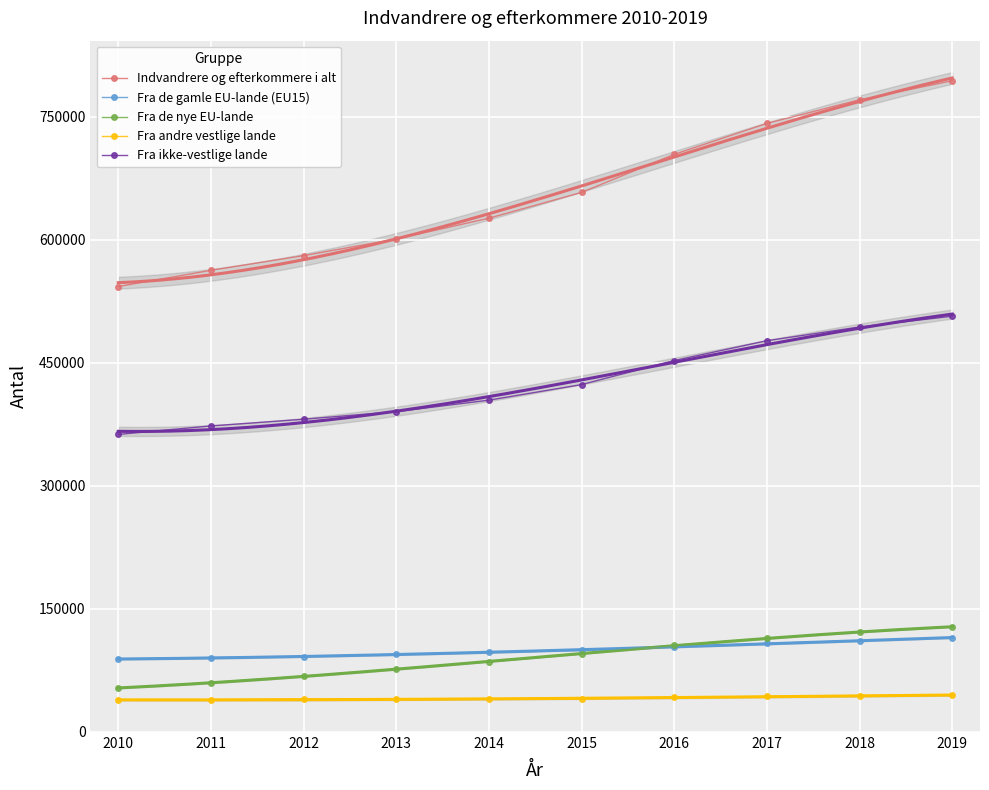

What is the average value of the Fra de nye EU-lande series?

90690